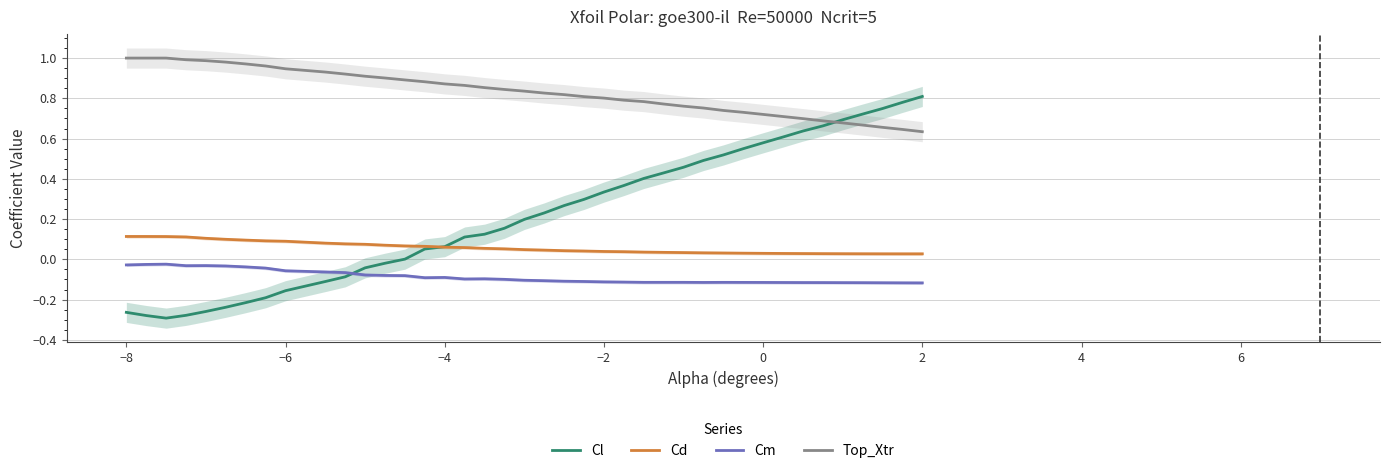

Does the chart have visible grid lines?

Yes